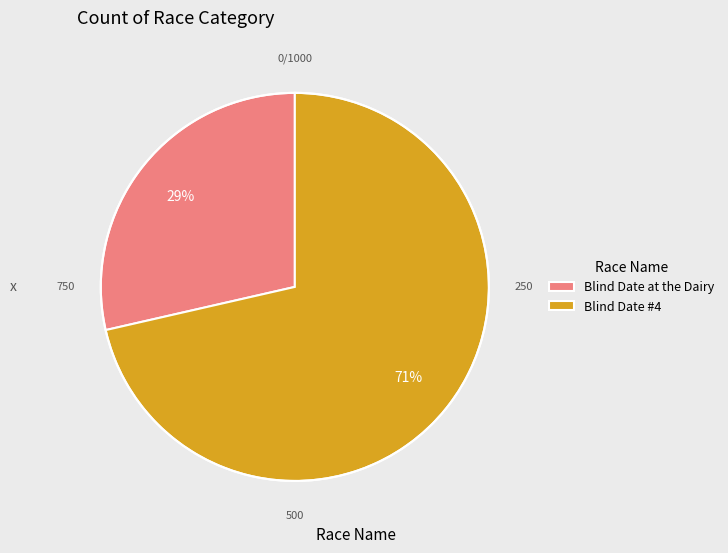

How many slices are in this pie chart?

2